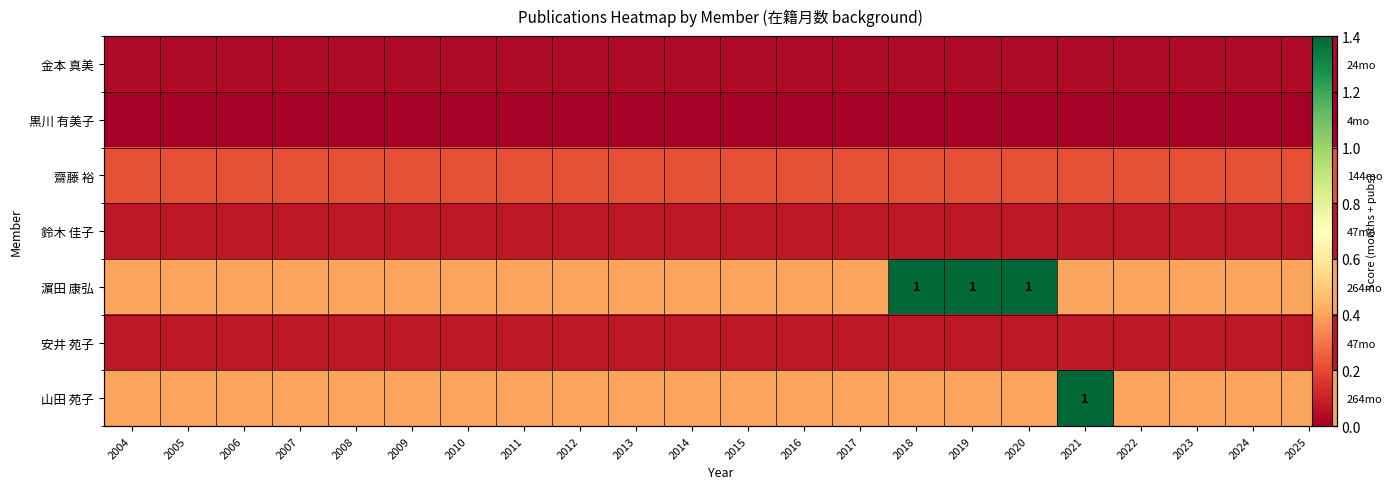

Rank the series by their maximum value, from lowest to highest.

黒川 有美子, 金本 真美, 鈴木 佳子, 安井 苑子, 齋藤 裕, 濵田 康弘, 山田 苑子